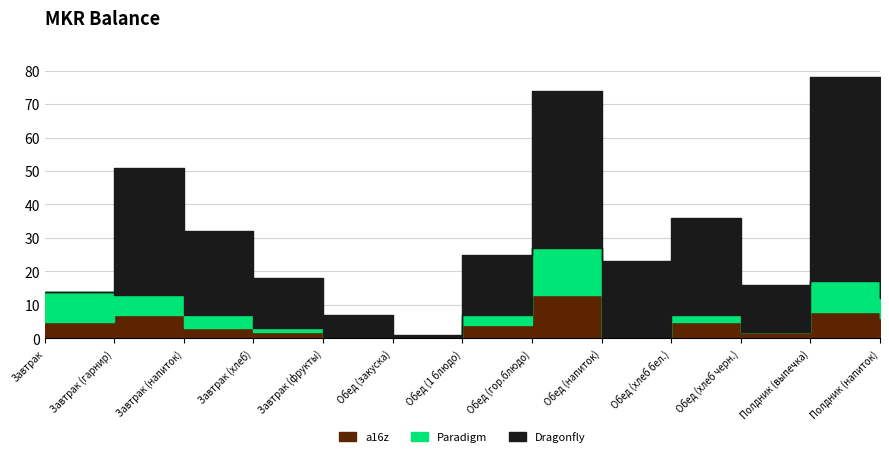

Which series has the largest total across all categories?

Dragonfly